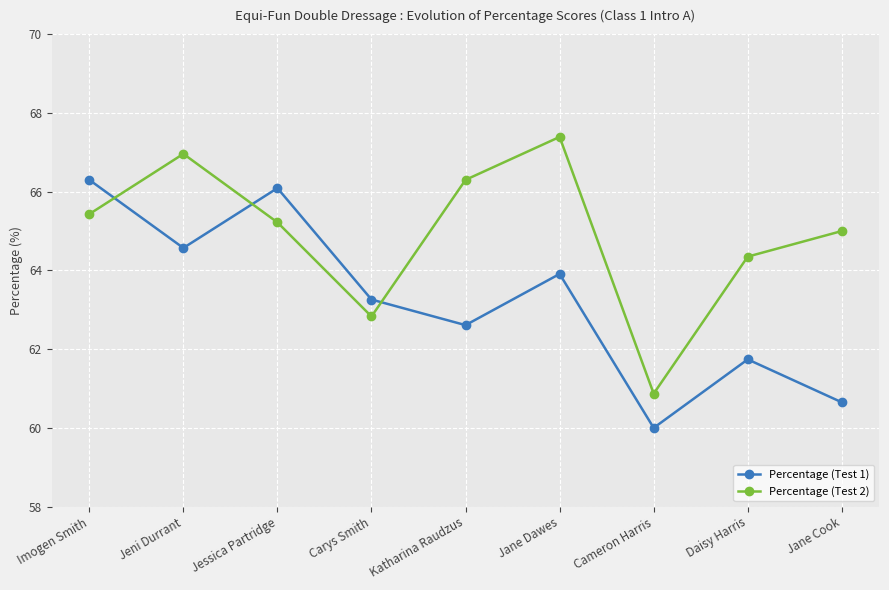

What value does the Percentage (Test 2) series have at Jane Cook?

65.0